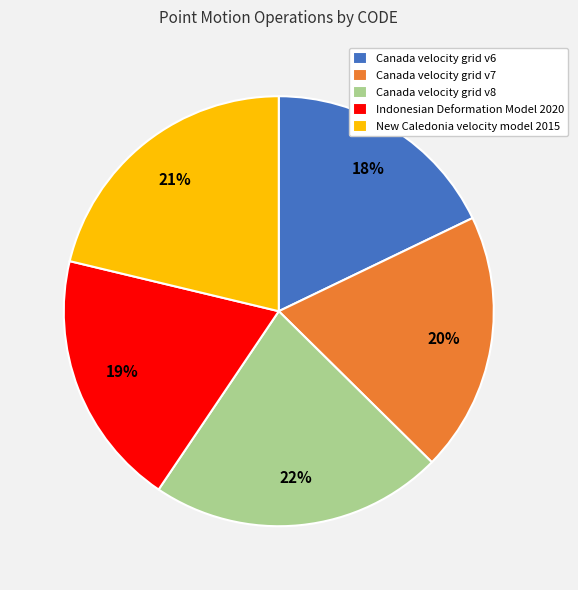

Between Canada velocity grid v8 and Canada velocity grid v6, which is larger?

Canada velocity grid v8